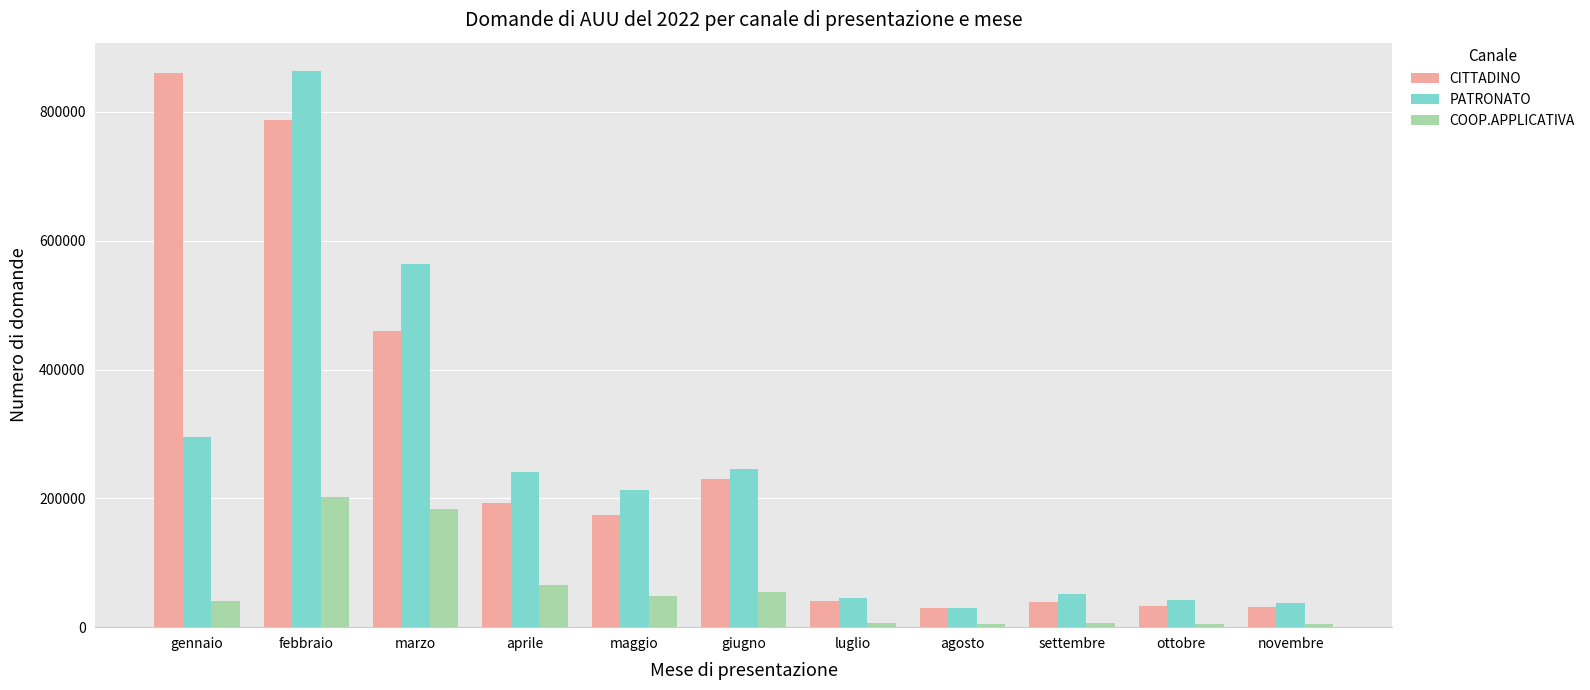

What is the average value of the PATRONATO series?

238757